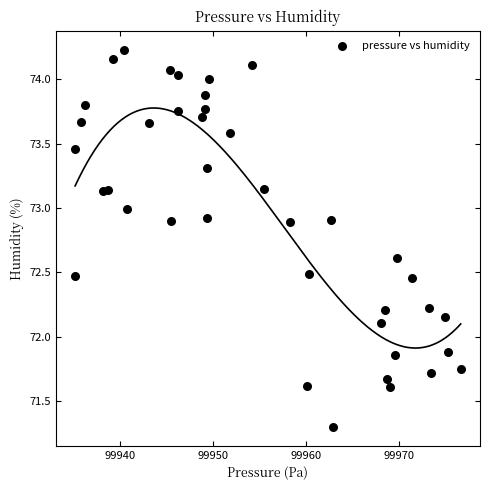

What is the range of X values (max minus min)?

41.5